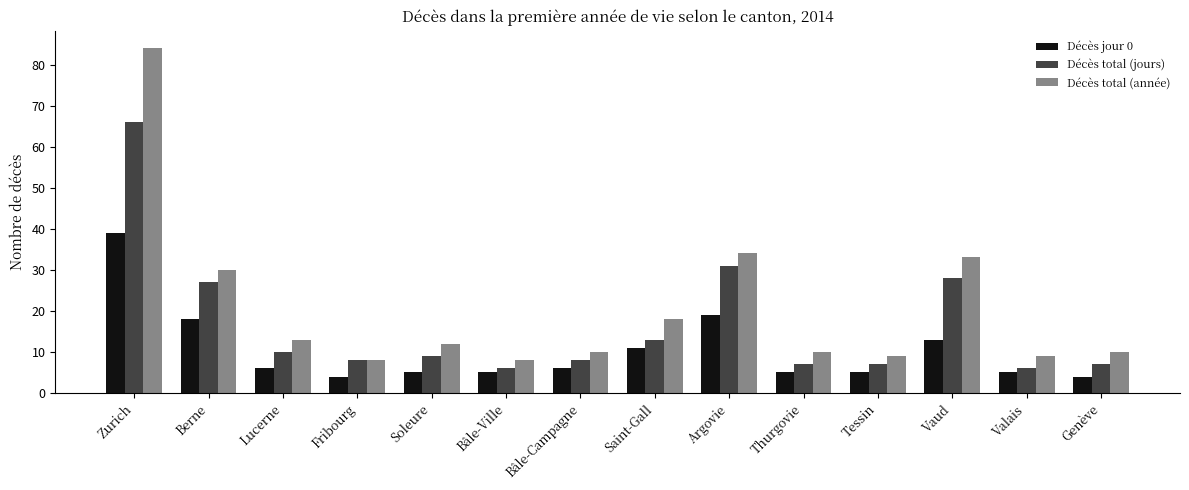

At which label is Décès total (année) closest to 46?

Argovie